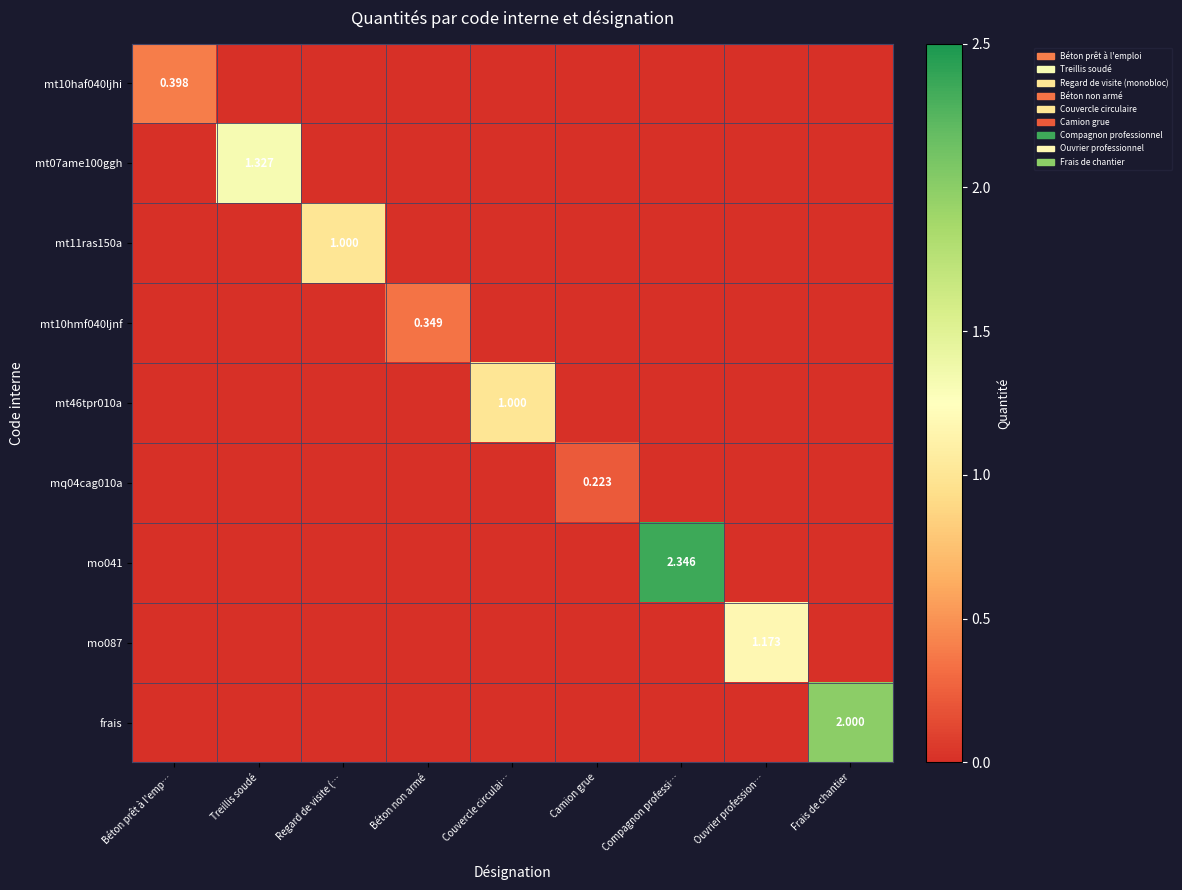

Which series changed the most between Regard de visite (… and Camion grue?

mt11ras150a